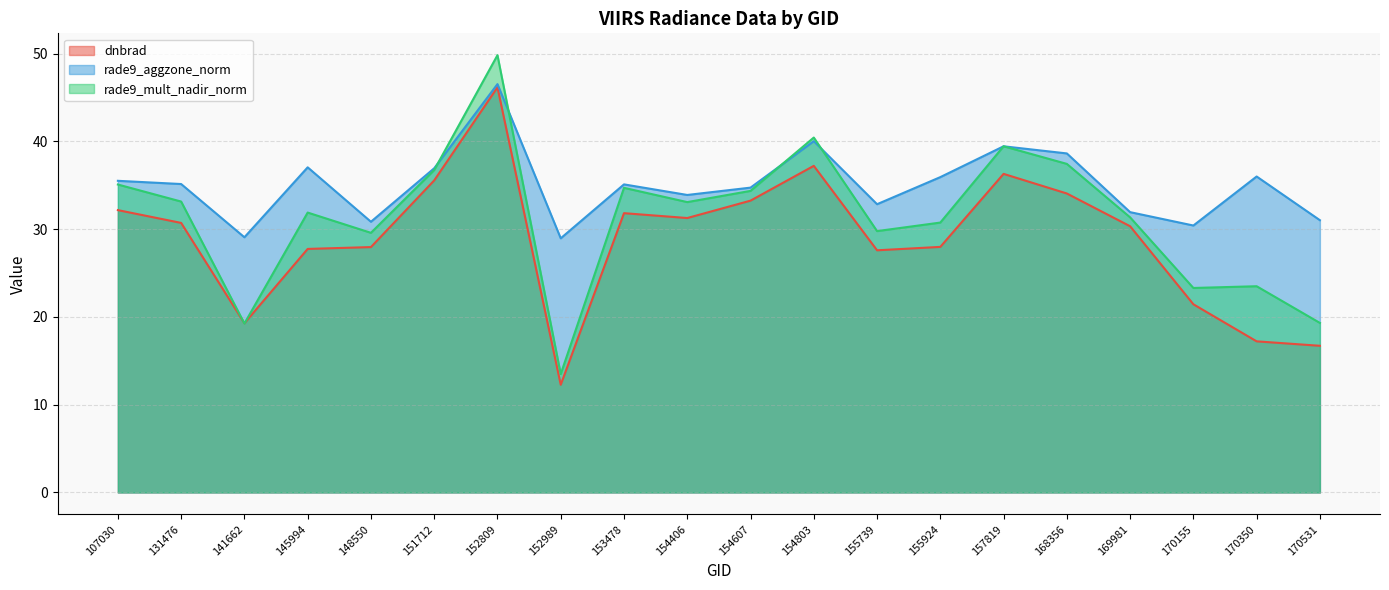

At which category is the sum across all series the highest?

152809